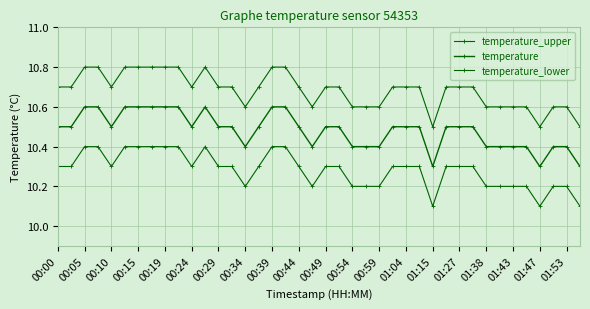

Does the chart have visible grid lines?

Yes